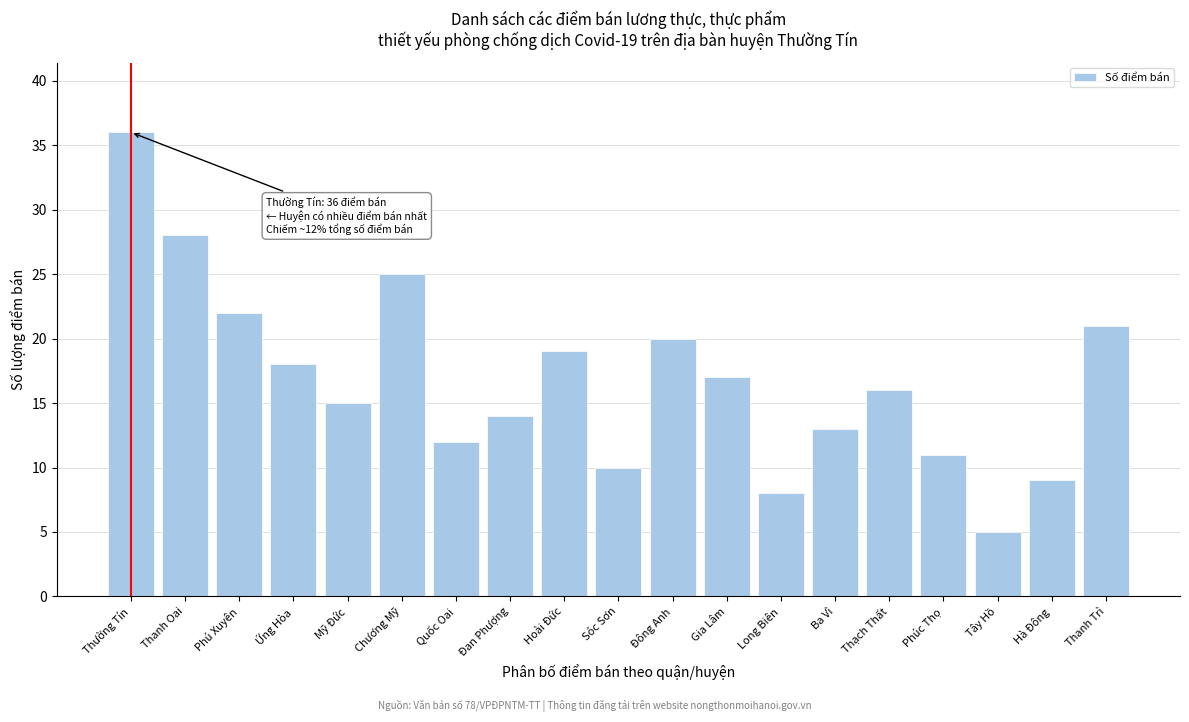

Reading left to right, extract all data points from this chart.

Thường Tín=36	Thanh Oai=28	Phú Xuyên=22	Ứng Hòa=18	Mỹ Đức=15	Chương Mỹ=25	Quốc Oai=12	Đan Phượng=14	Hoài Đức=19	Sóc Sơn=10	Đông Anh=20	Gia Lâm=17	Long Biên=8	Ba Vì=13	Thạch Thất=16	Phúc Thọ=11	Tây Hồ=5	Hà Đông=9	Thanh Trì=21